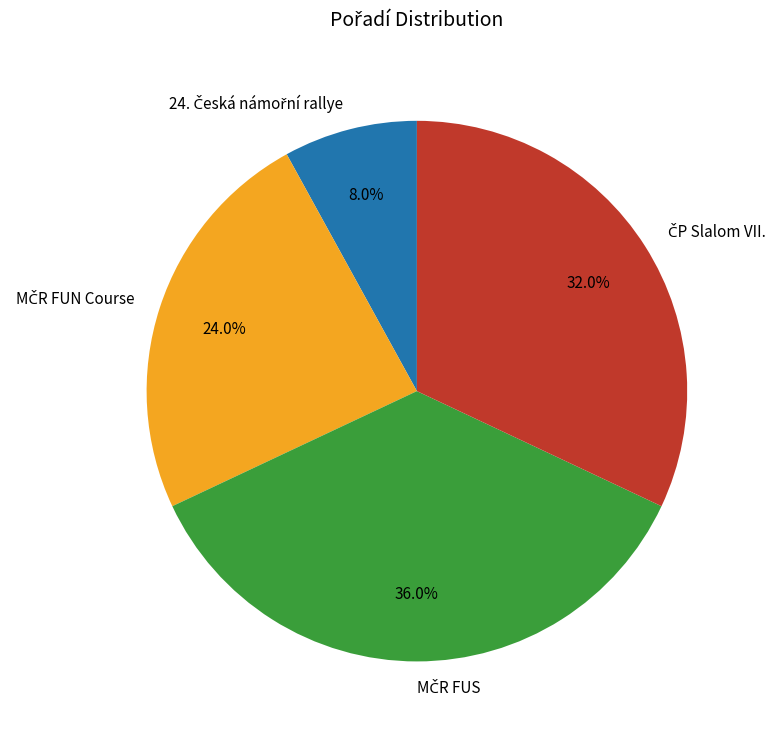

Is there a majority slice in this chart?

No